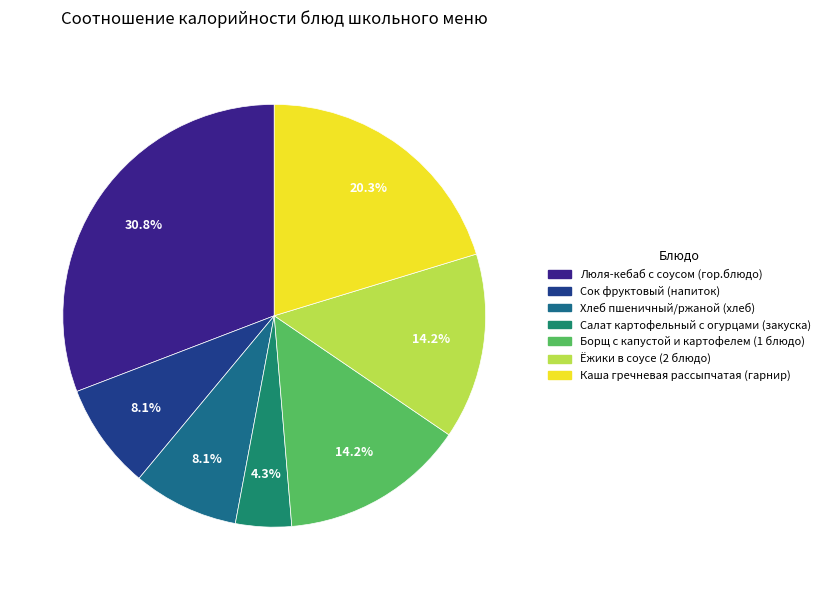

How many slices are in this pie chart?

7